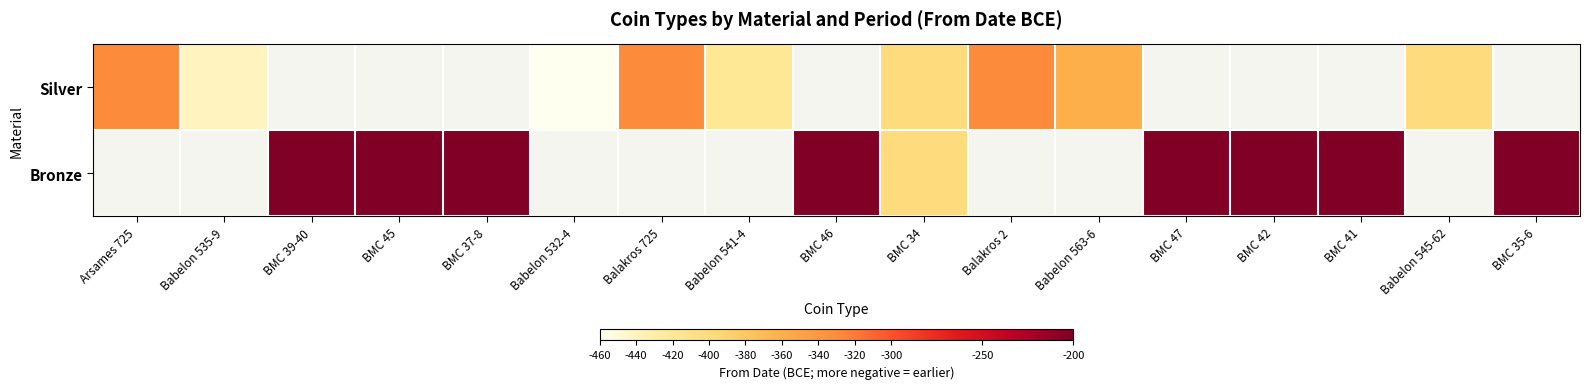

What is the approximate value of Silver at Babelon 532-4?

-460.0